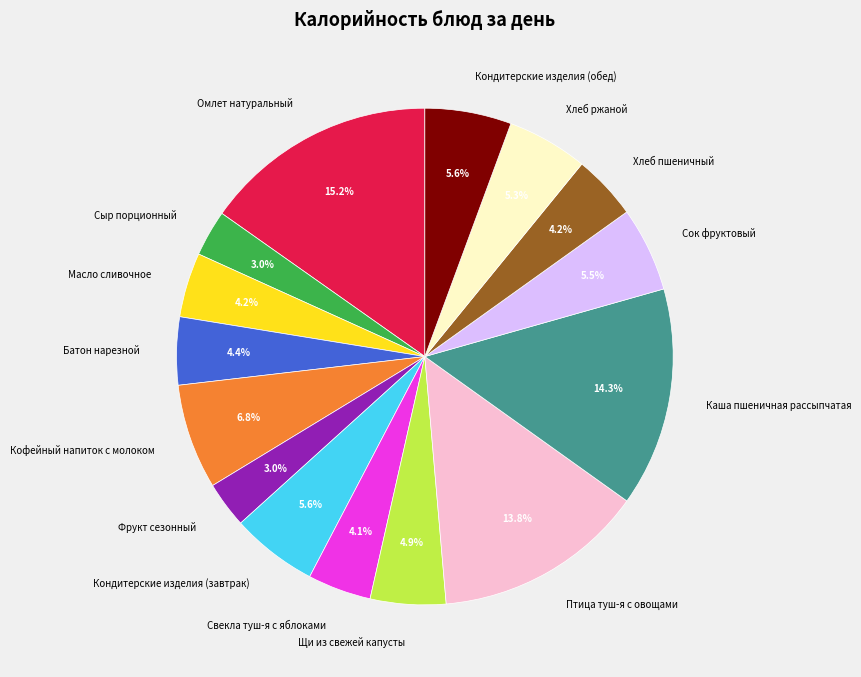

Is Сыр порционный the majority of the pie?

No